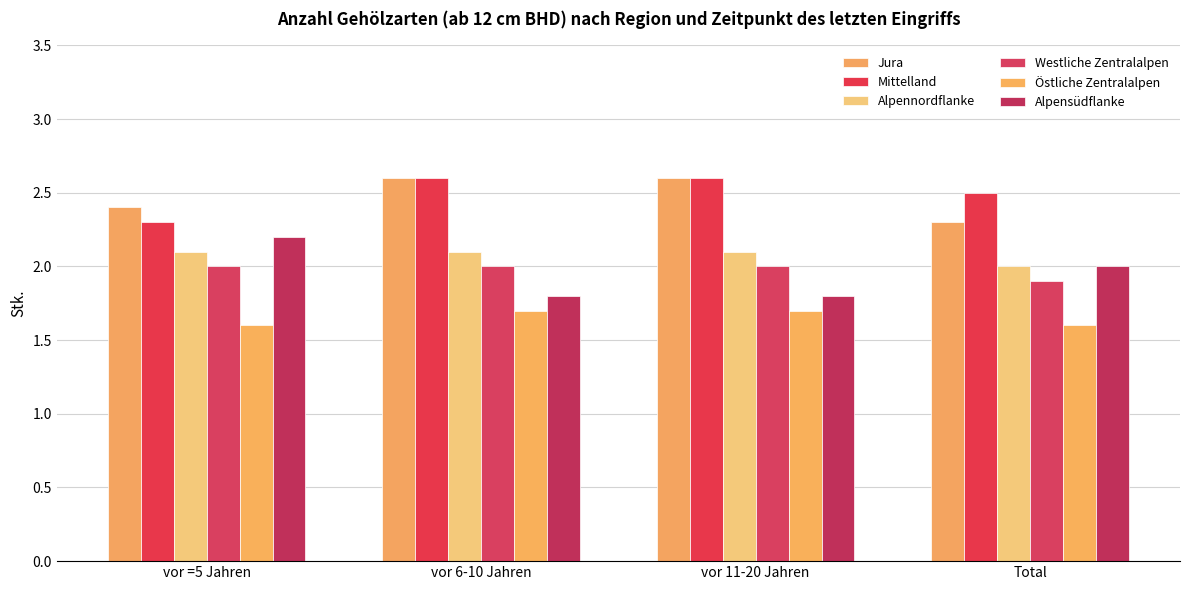

What is the total value across all series at vor =5 Jahren?

12.6